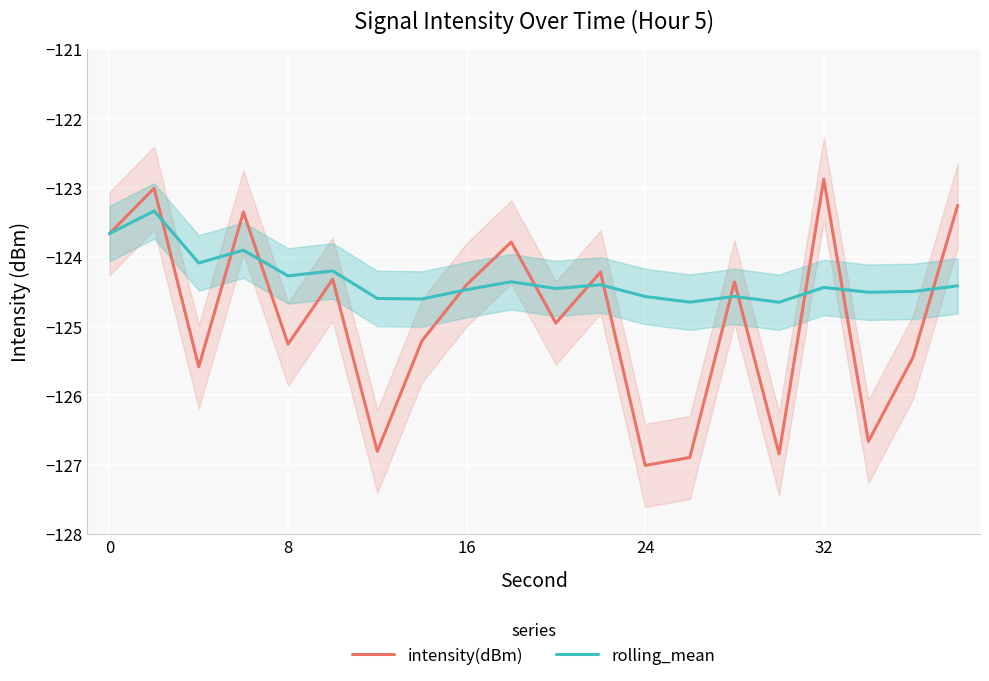

The value of intensity(dBm) at 32 is -122.9. True or false?

True